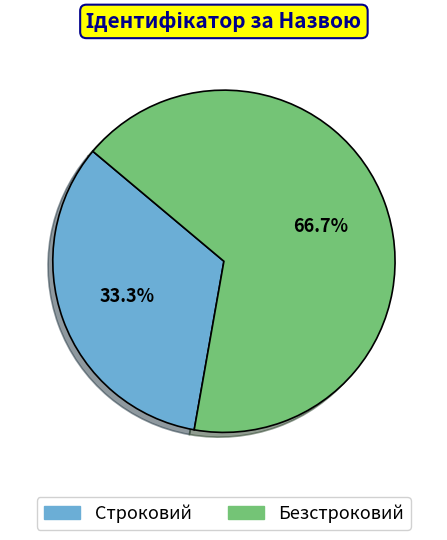

How many segments does this pie chart have?

2